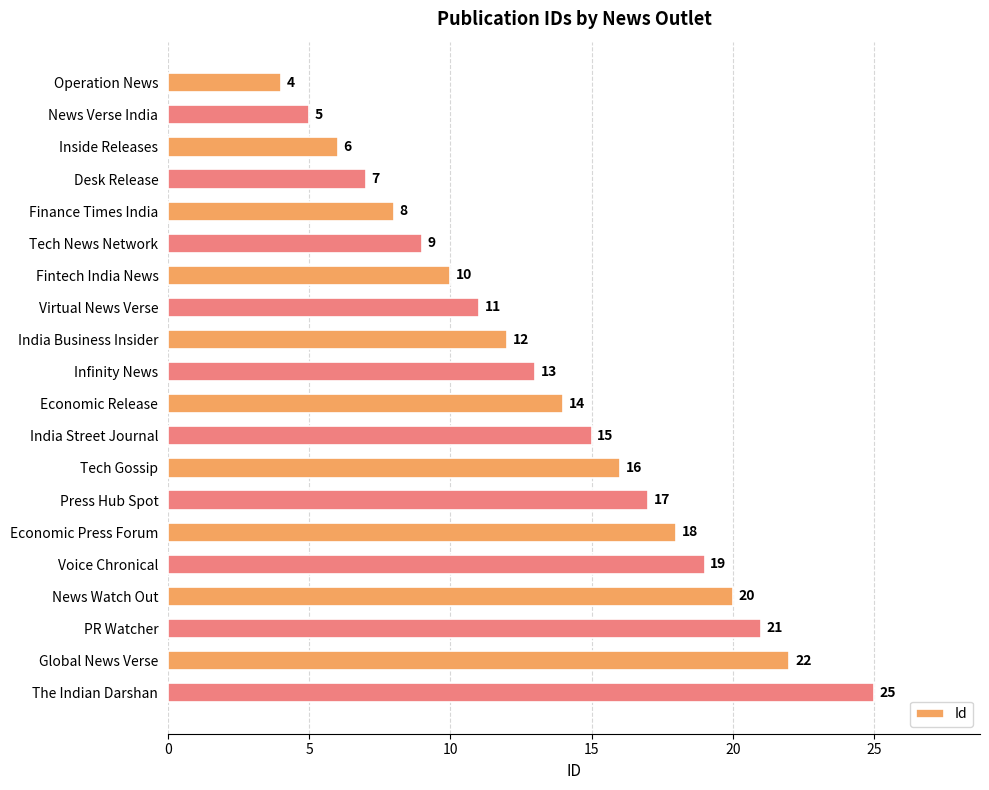

Which category has the highest value across all series?

The Indian Darshan